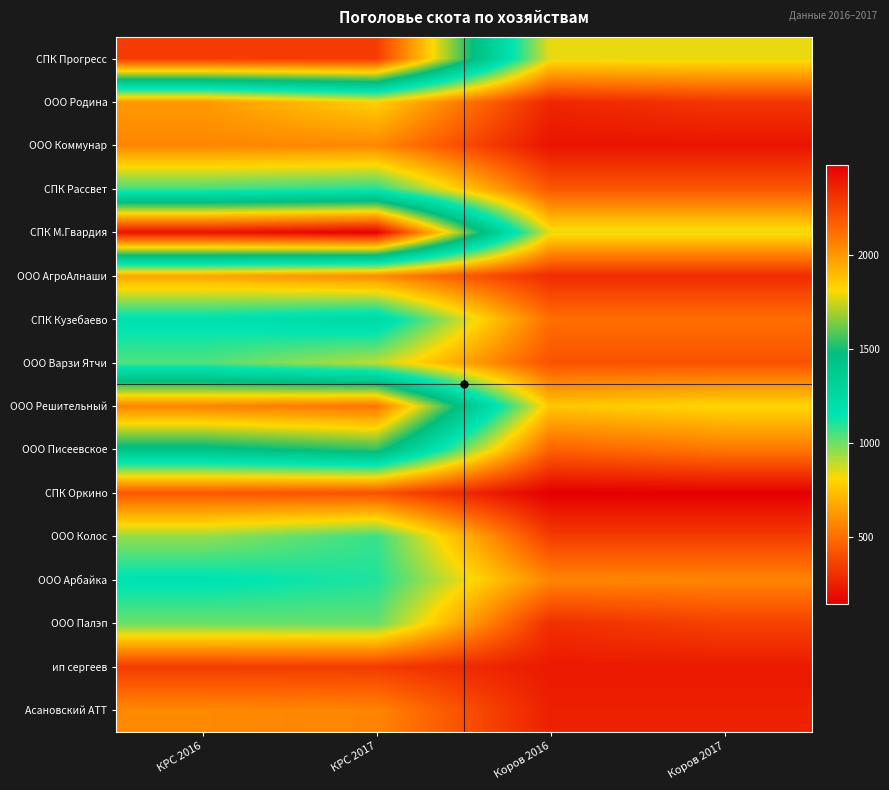

Between КРС 2017 and Коров 2016, which series saw the biggest shift?

СПК М.Гвардия